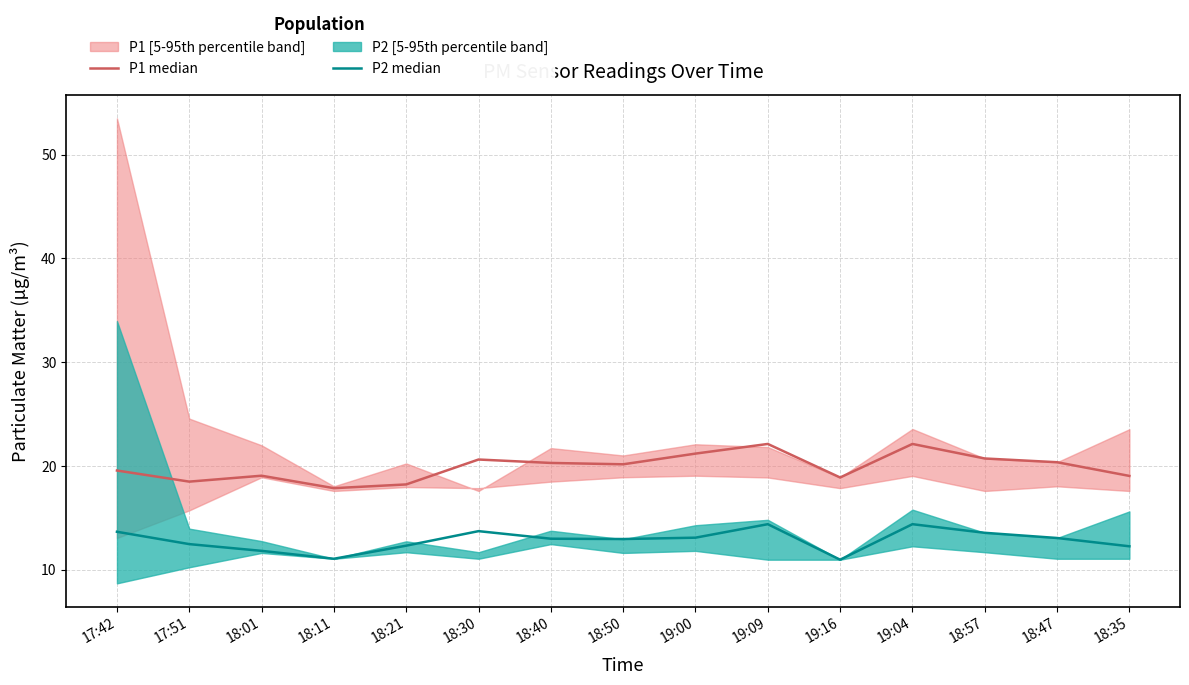

Reading left to right, transcribe all the data shown in this chart.

P1 median: 17:42=19.6	17:51=18.5	18:01=19.1	18:11=17.9	18:21=18.2	18:30=20.6	18:40=20.3	18:50=20.2	19:00=21.2	19:09=22.1	19:16=18.9	19:04=22.1	18:57=20.7	18:47=20.4	18:35=19.1
P2 median: 17:42=13.7	17:51=12.5	18:01=11.8	18:11=11.1	18:21=12.3	18:30=13.7	18:40=13.0	18:50=13.0	19:00=13.1	19:09=14.4	19:16=11.0	19:04=14.4	18:57=13.6	18:47=13.1	18:35=12.3